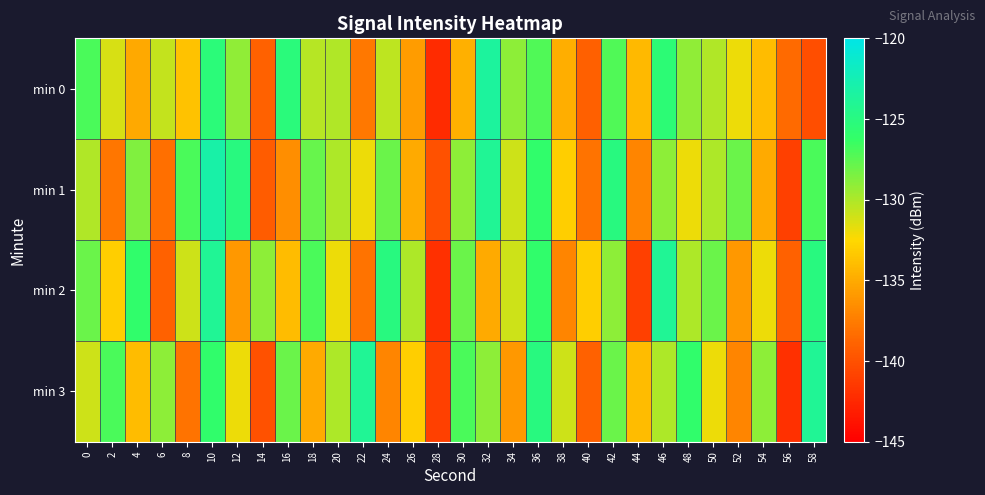

What is the spread (max minus min) of values at 34?

7.0